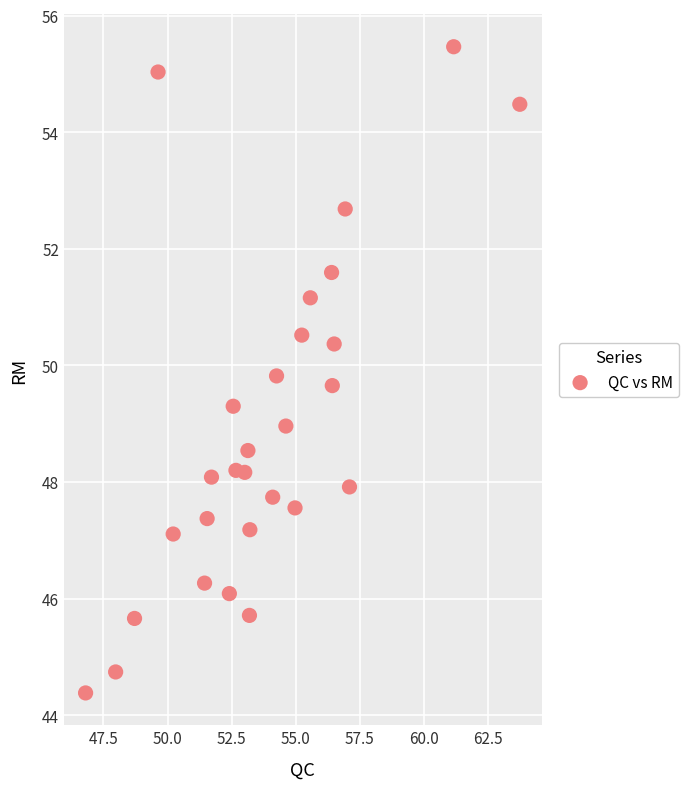

What is the range of X values (max minus min)?

16.9